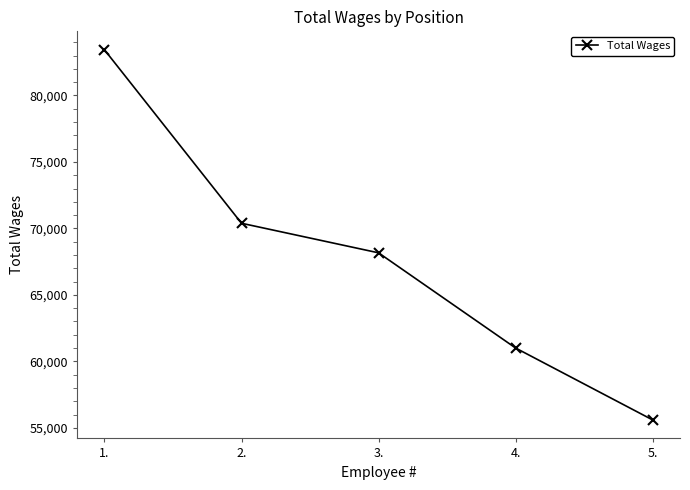

List the labels in order of value, smallest first.

5., 4., 3., 2., 1.